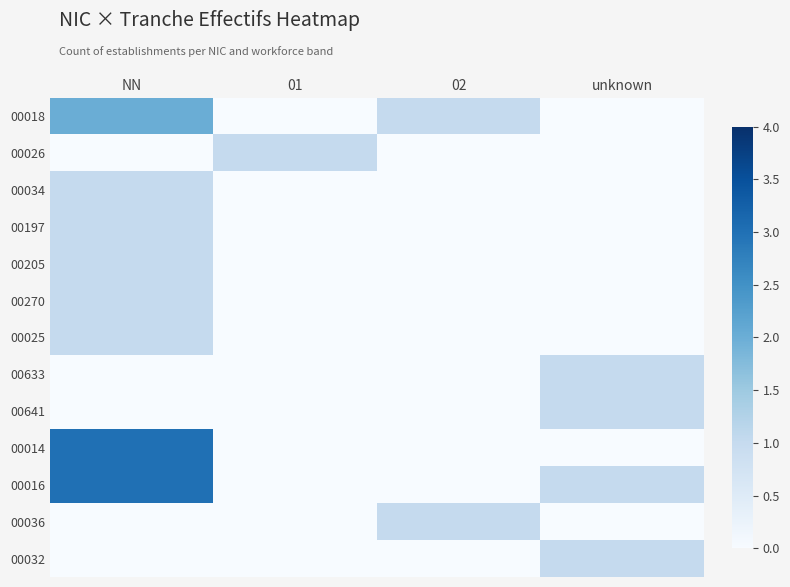

Between NN and 01, which is larger?

NN